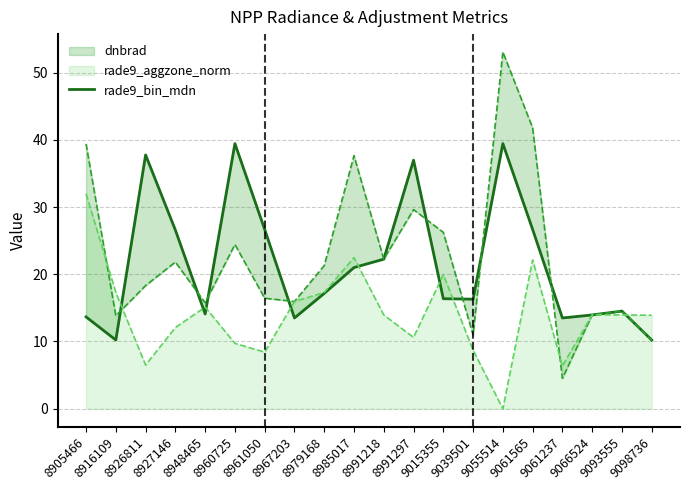

Reading right to left, list all the values displayed in this chart.

9098736=10.2	9093555=14.5	9066524=14.0	9061237=13.5	9061565=26.7	9055514=39.5	9039501=16.3	9015355=16.4	8991297=37.0	8991218=22.3	8985017=21.0	8979168=17.2	8967203=13.5	8961050=26.7	8960725=39.5	8948465=14.1	8927146=26.6	8926811=37.8	8916109=10.2	8905466=13.7